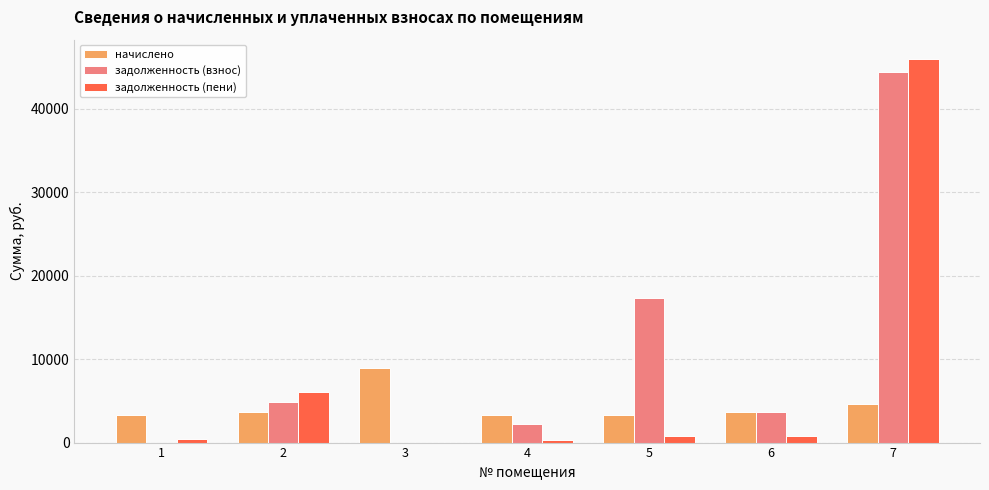

What is the maximum value shown in the chart?

45951.7